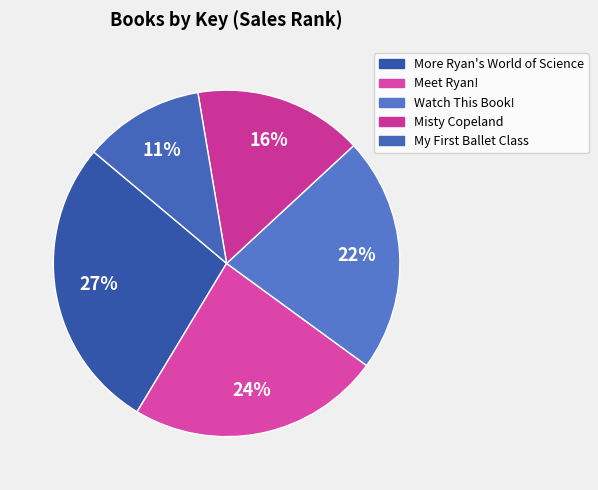

What is the largest slice in the pie chart?

More Ryan's World of Science